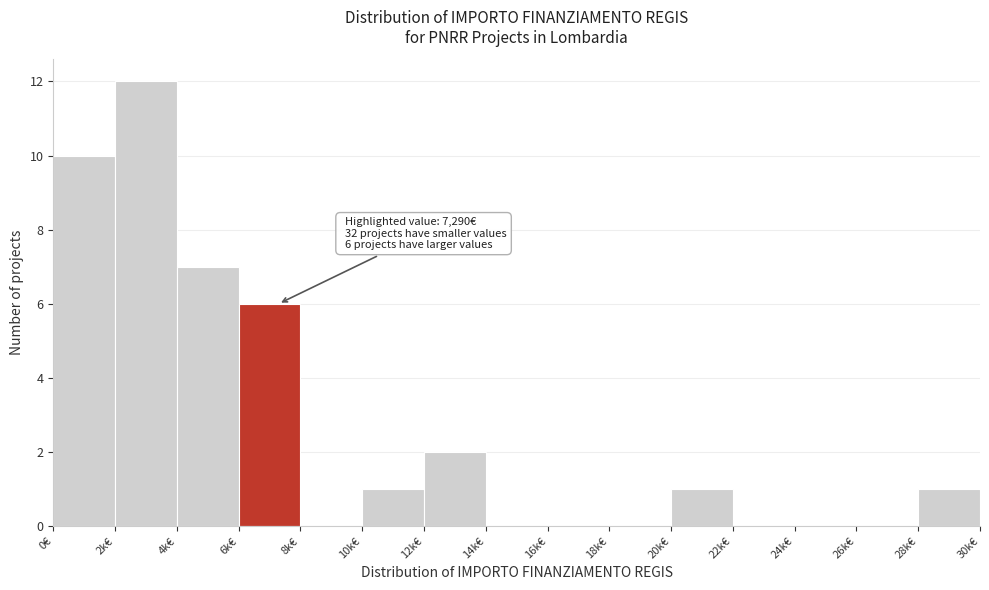

Reading left to right, transcribe all the data shown in this chart.

0€=10	2k€=12	4k€=7	6k€=6	8k€=0	10k€=1	12k€=2	14k€=0	16k€=0	18k€=0	20k€=1	22k€=0	24k€=0	26k€=0	28k€=1